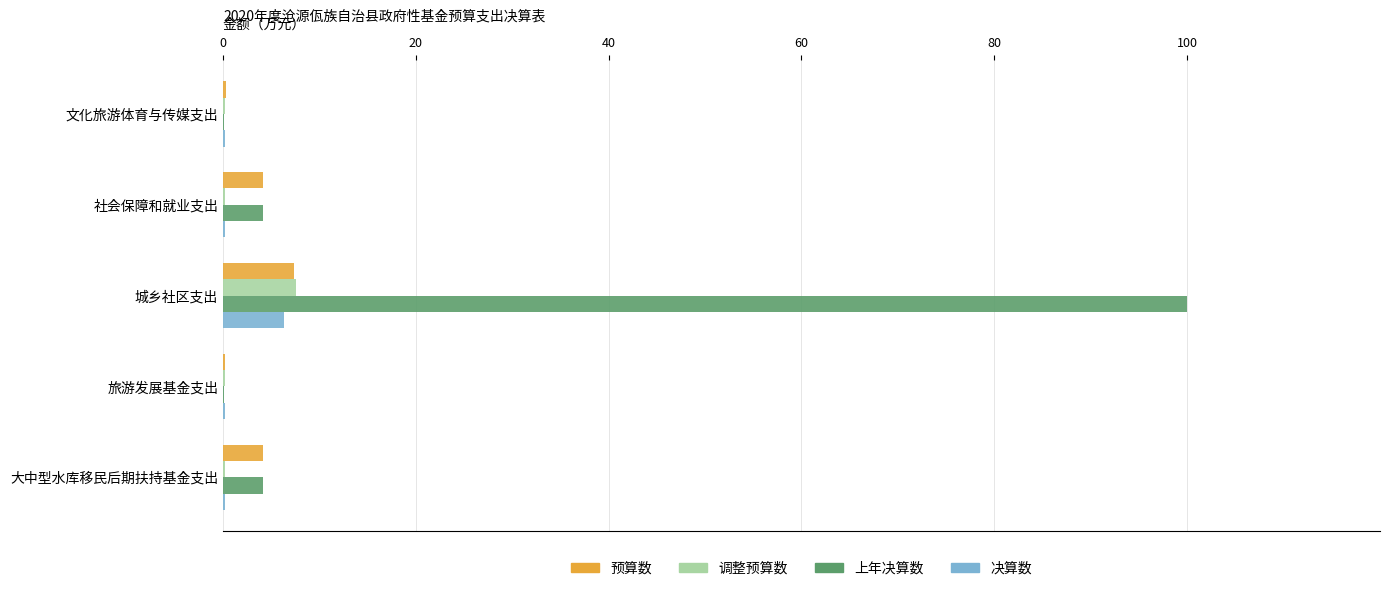

True or false: 预算数 has a value of 4.2 at 大中型水库移民后期扶持基金支出.

True